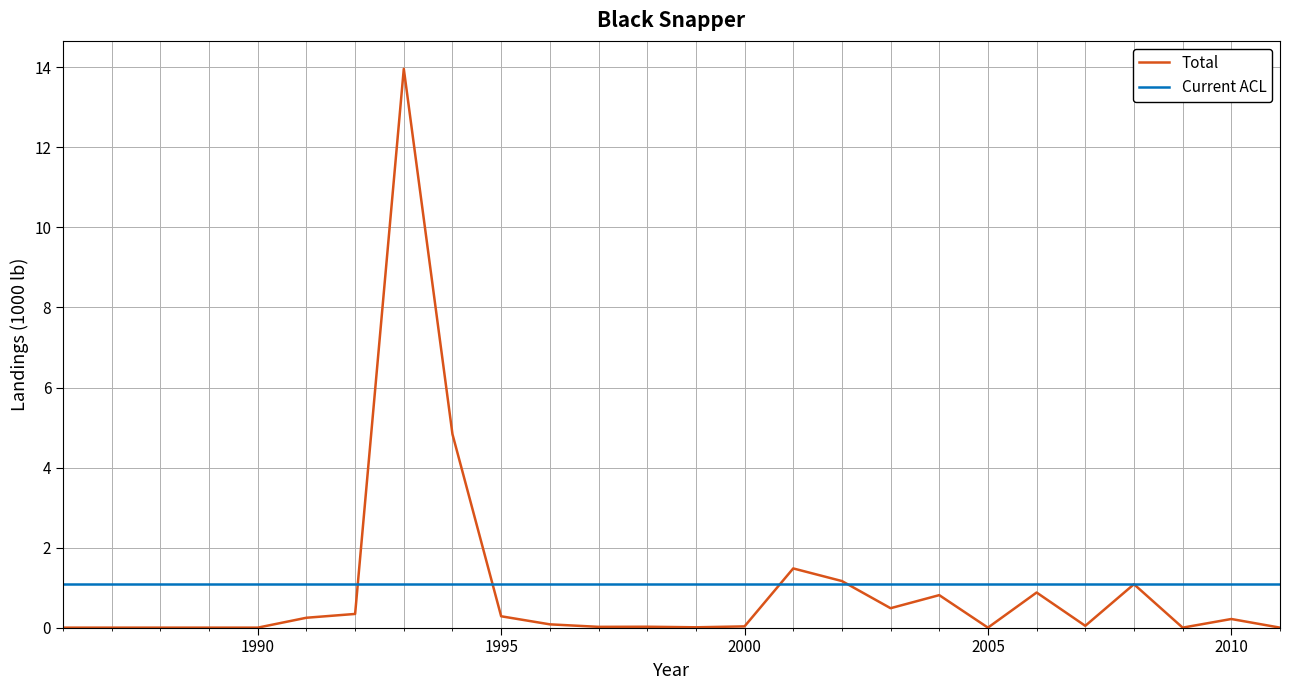

What is the minimum value for Current ACL?

1.1